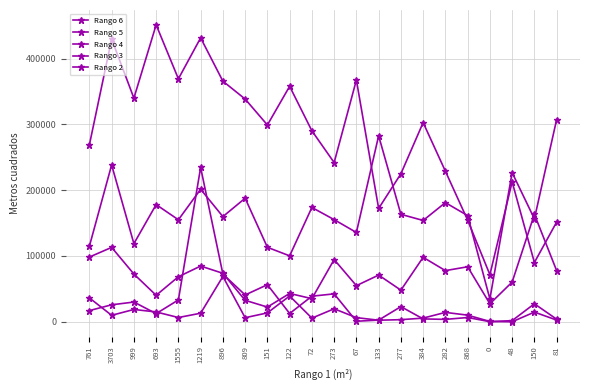

Count the number of data series in this chart.

5